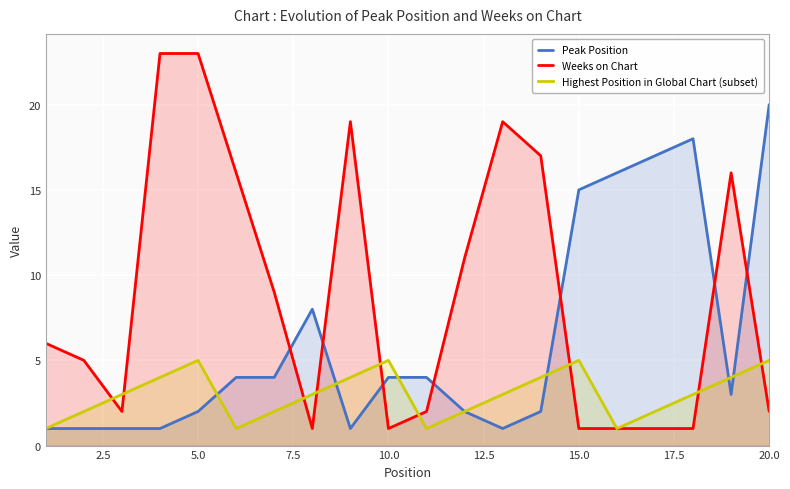

How many times do Weeks on Chart and Peak Position cross each other?

7